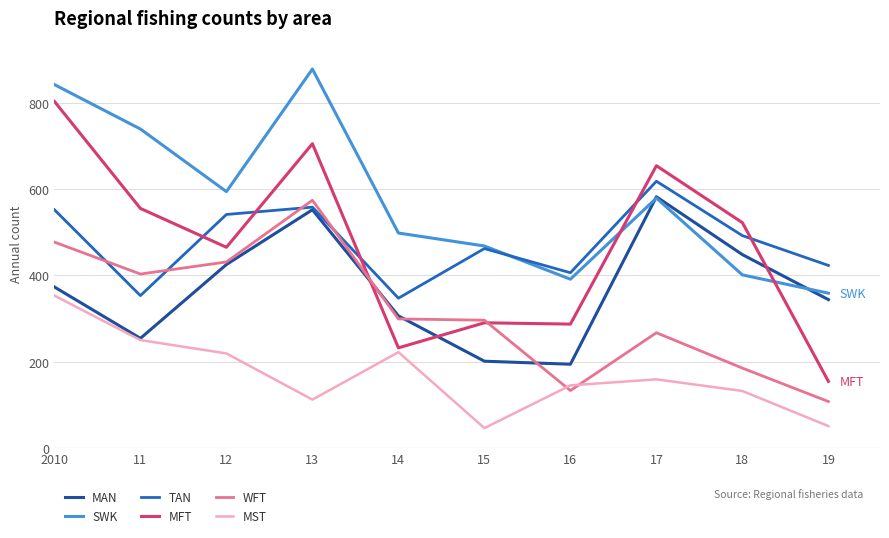

Is this an area chart (filled region under the line)?

No